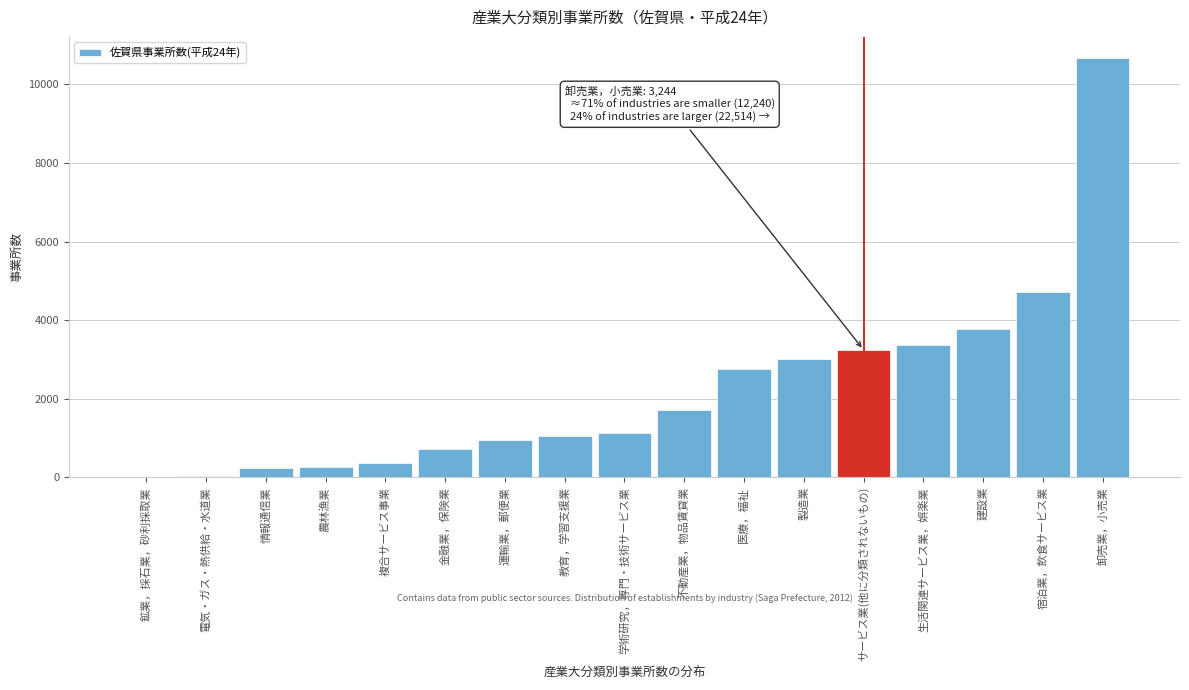

What is the approximate value at 建設業?

3776